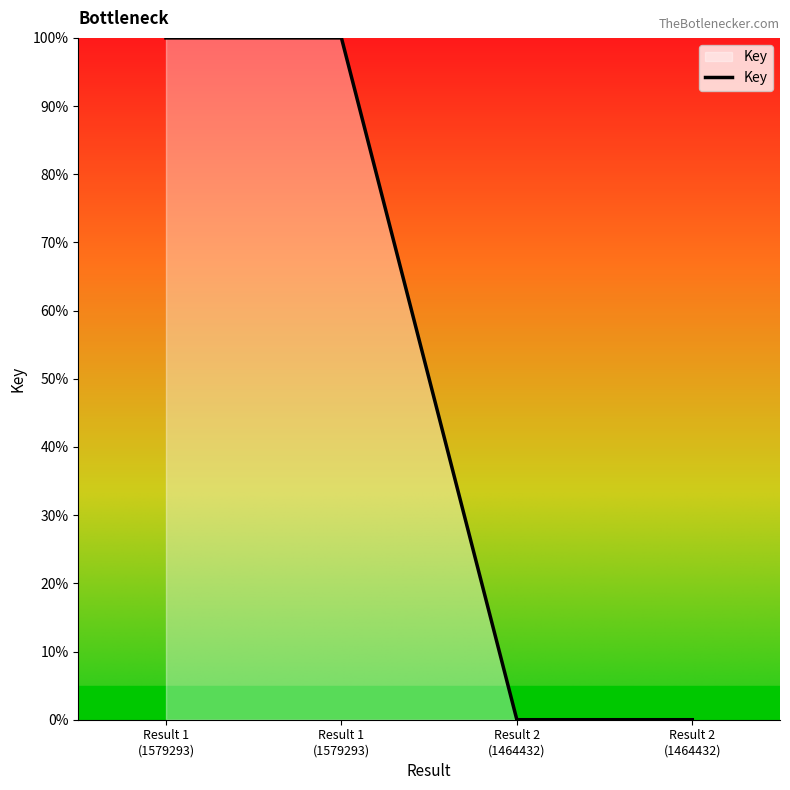

How many lines are shown in the chart?

1